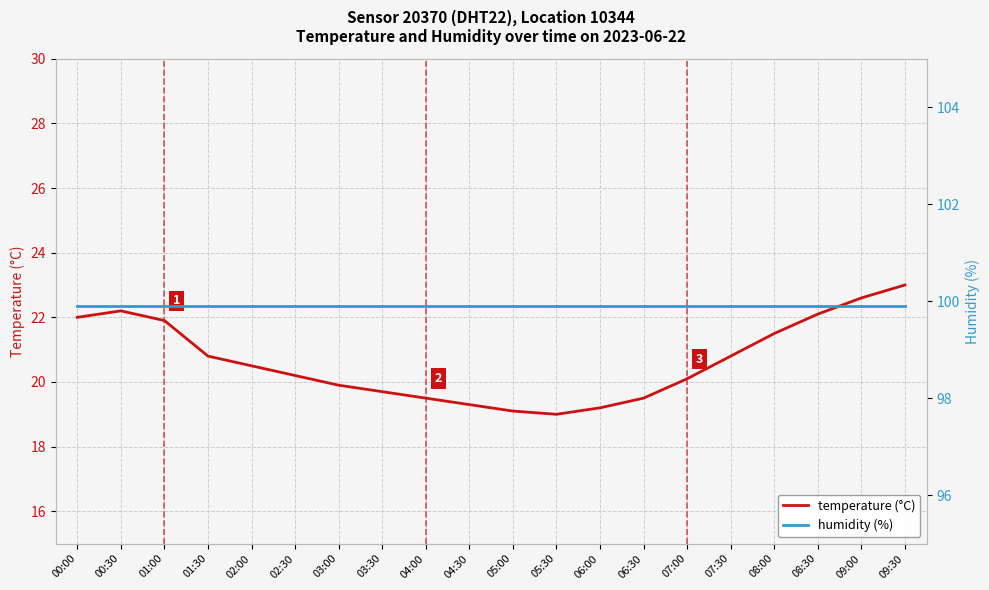

List the series in order of their overall mean, lowest first.

temperature (°C), humidity (%)